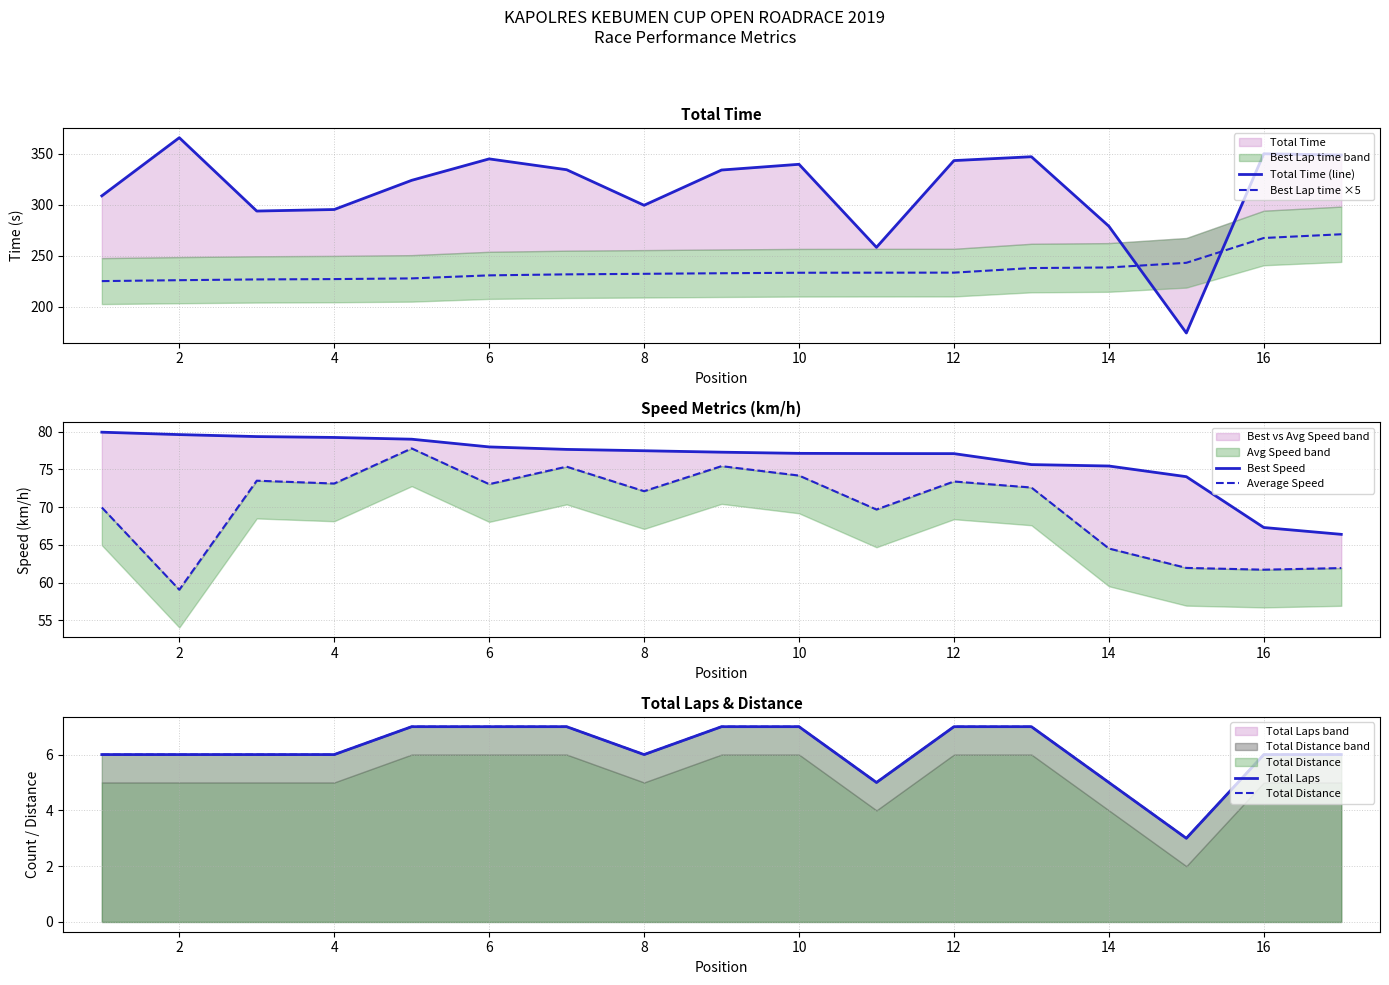

The value of Total Distance at 2 is 6.0. True or false?

True